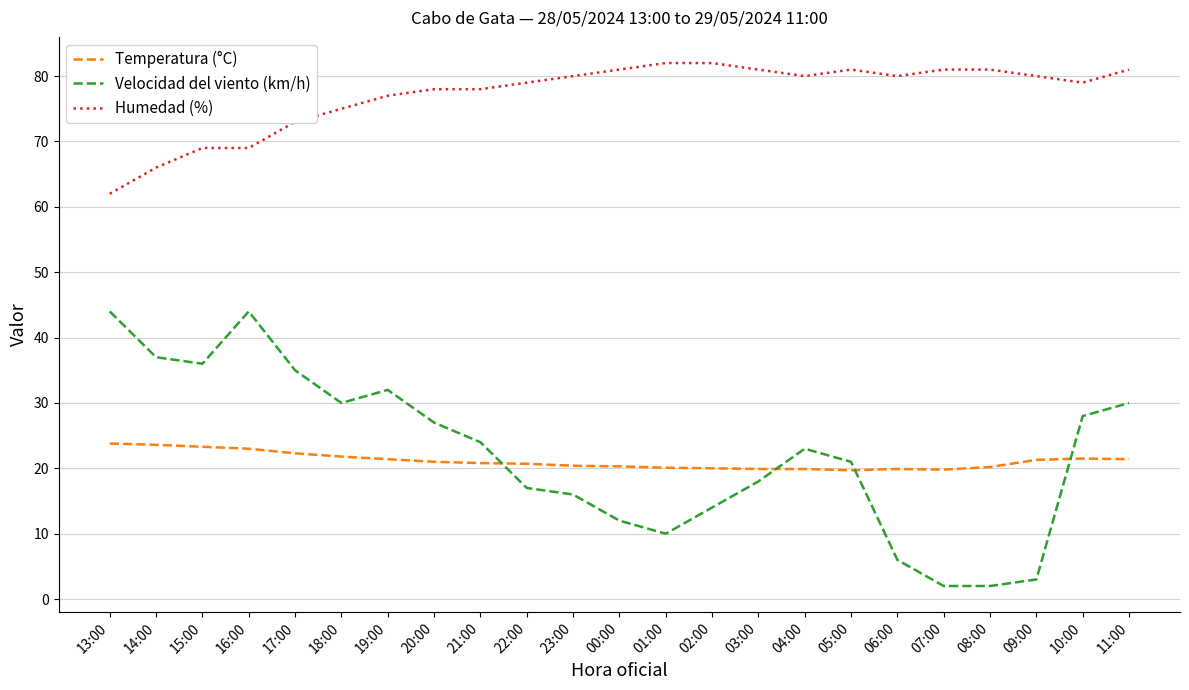

What is the difference between the maximum and minimum values in the Humedad (%) series?

20.0